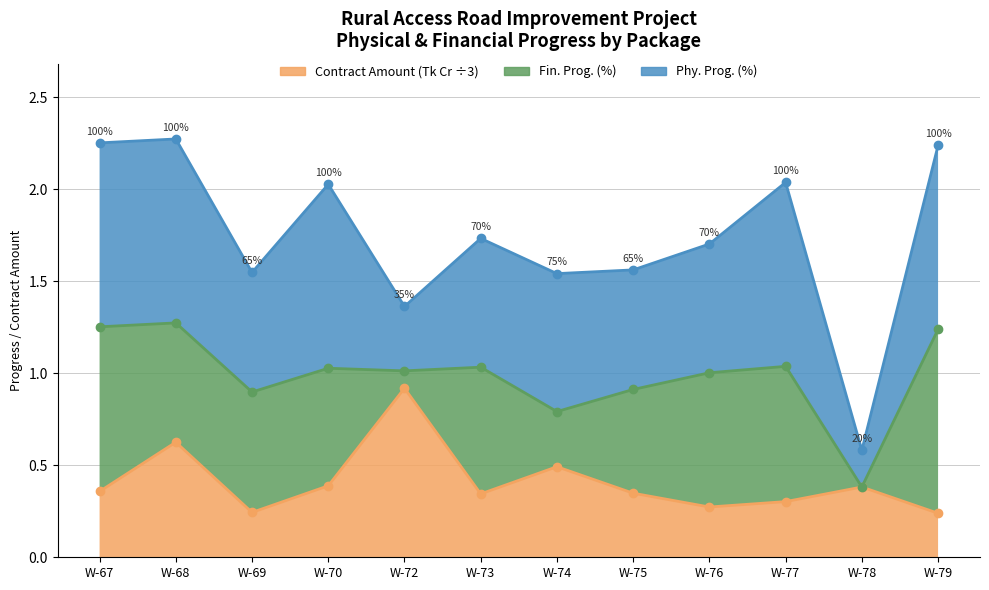

What is the average value of the Fin. Prog. (%) series?

1.0